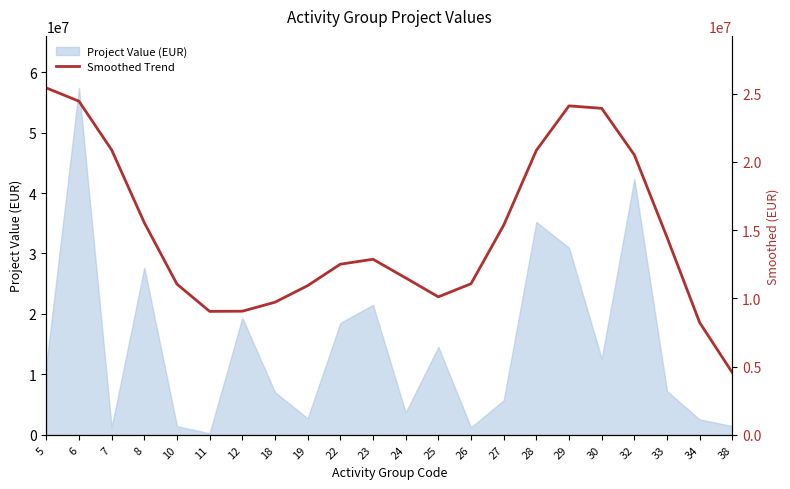

The value of Project Value (EUR) at 24 is 3703591.5. True or false?

True